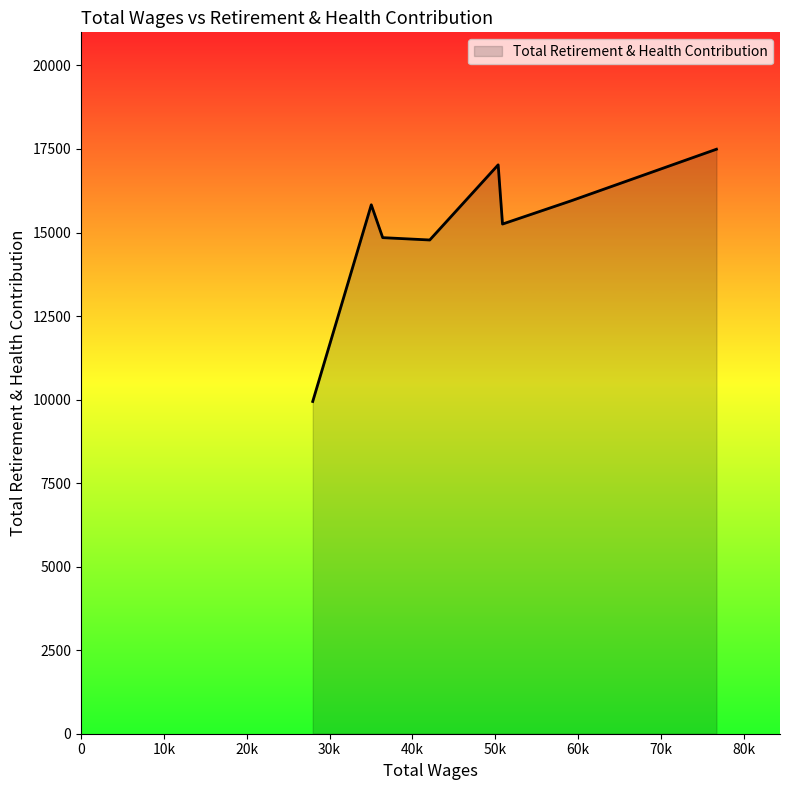

How many interior local peaks (higher than both neighbors) does the data have?

2